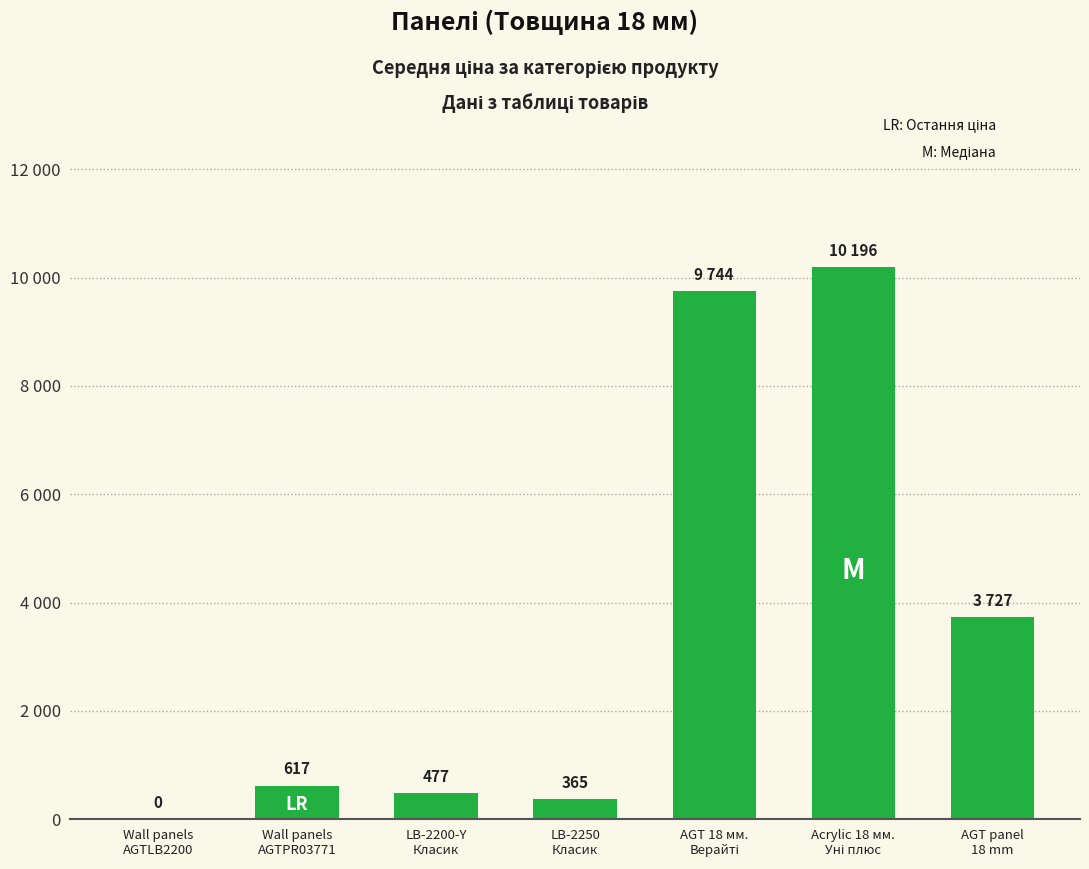

What is the label of the 7th bar from the right?

Wall panels
AGTLB2200